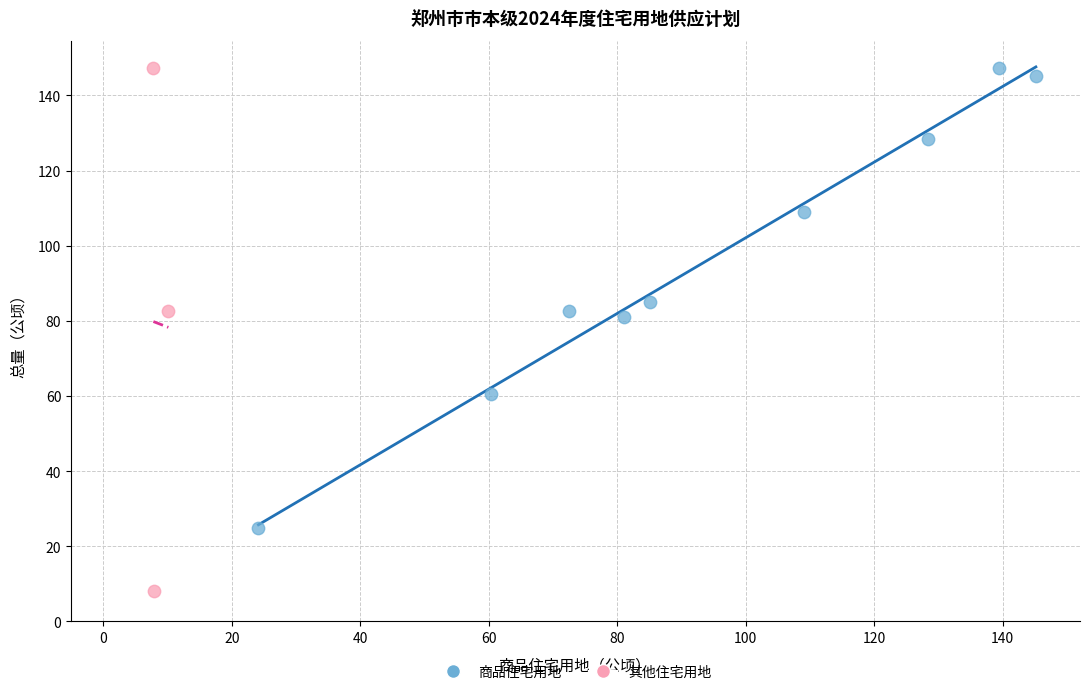

Which series reaches the minimum Y coordinate?

其他住宅用地